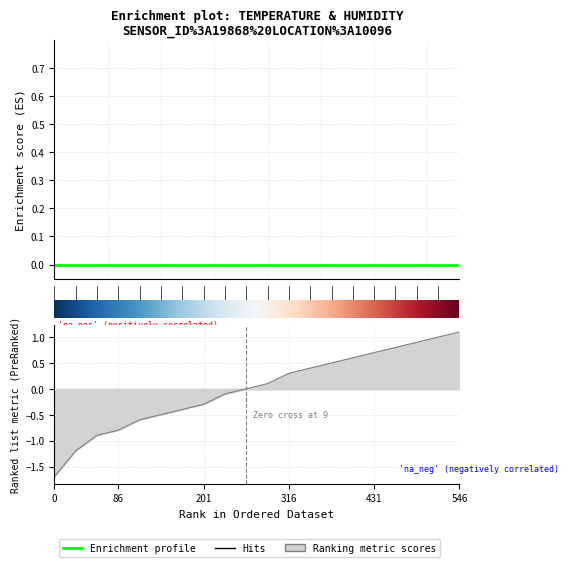

Is it true that the value at 01:00 is -1.2?

True